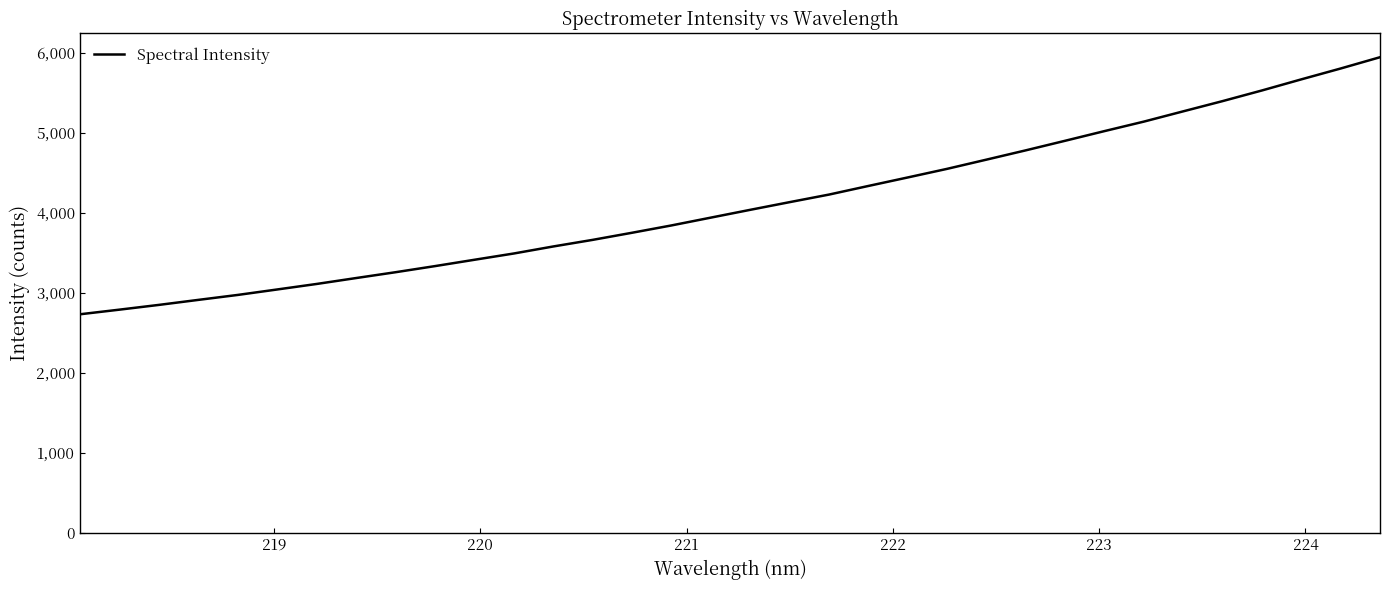

How many lines are shown in the chart?

1